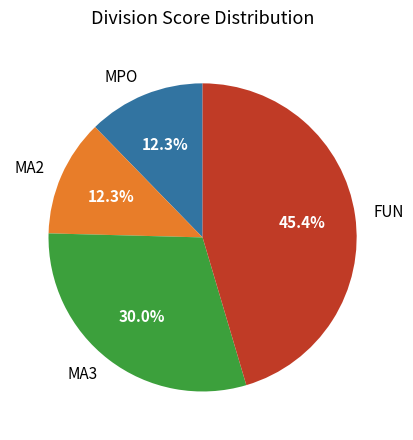

Do FUN and MPO together represent more than half of the pie?

Yes